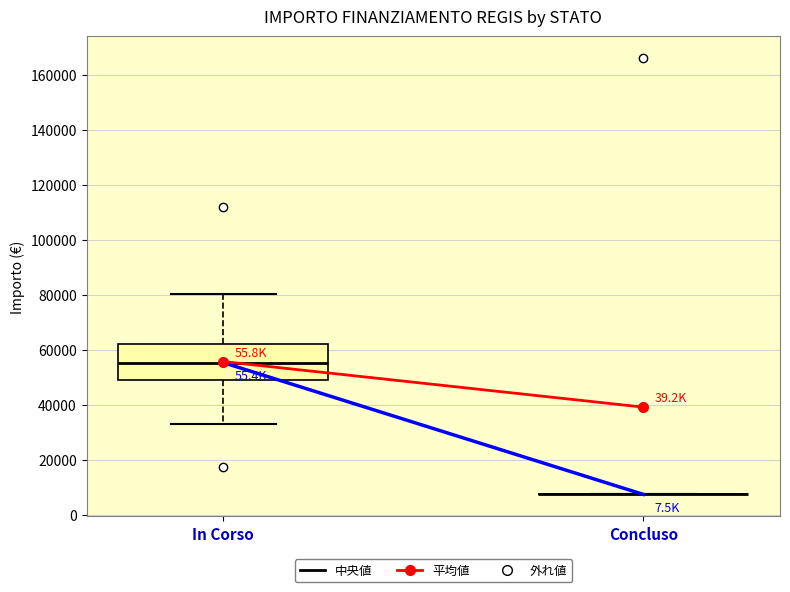

Comparing the boxes themselves (not the whiskers), which one is the tallest?

In Corso